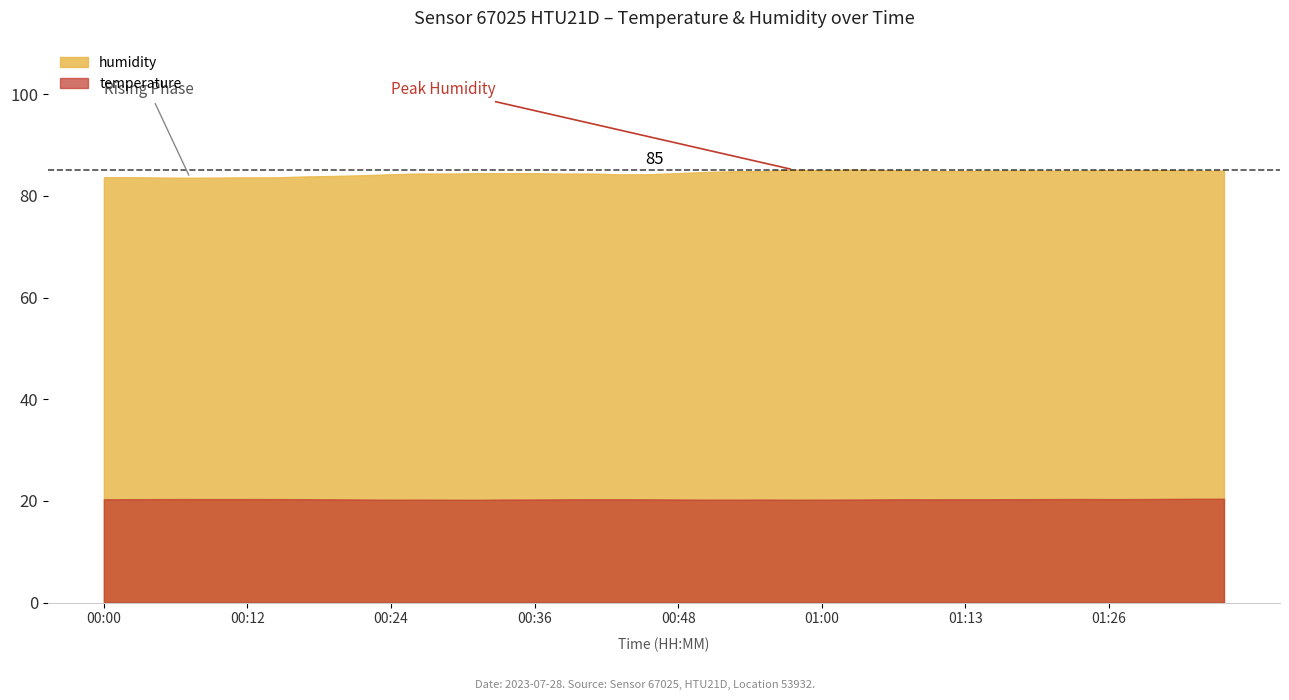

What is the spread (max minus min) of values at 01:03?

64.9